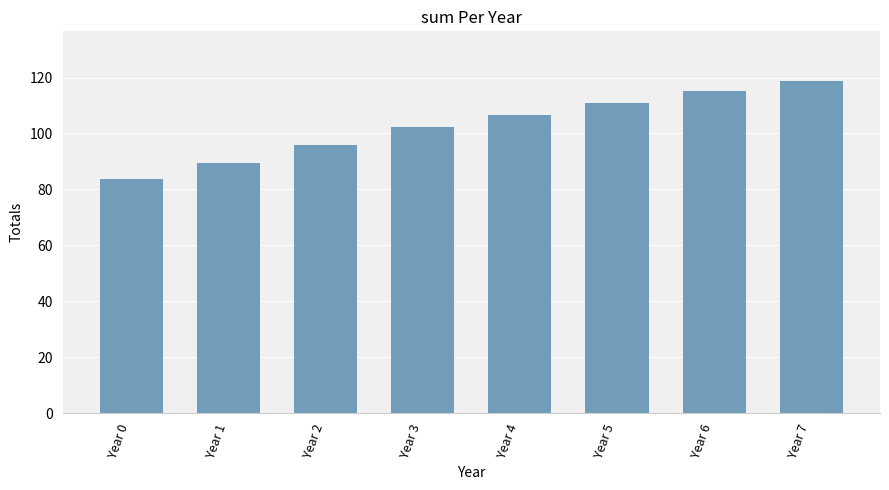

What is the approximate value at Year 4?

106.6